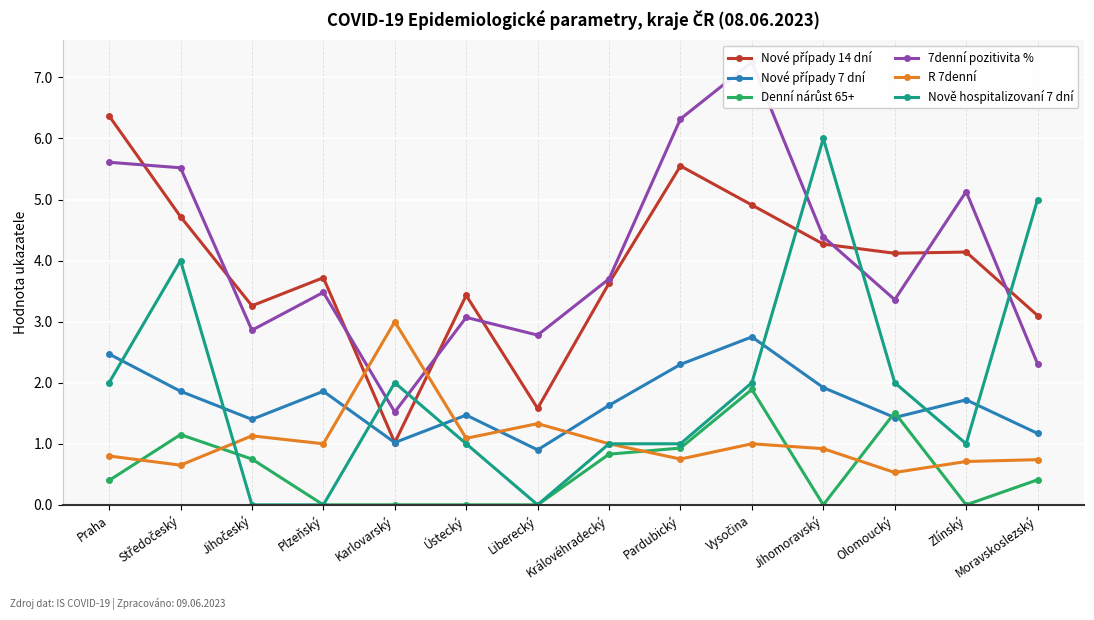

Where is the first local maximum for Denní nárůst 65+?

Středočeský